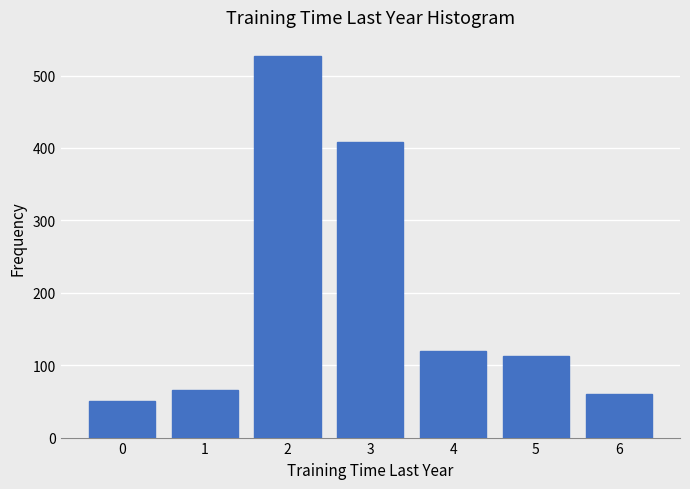

Reading right to left, list all the values displayed in this chart.

6=60	5=113	4=120	3=408	2=527	1=66	0=50